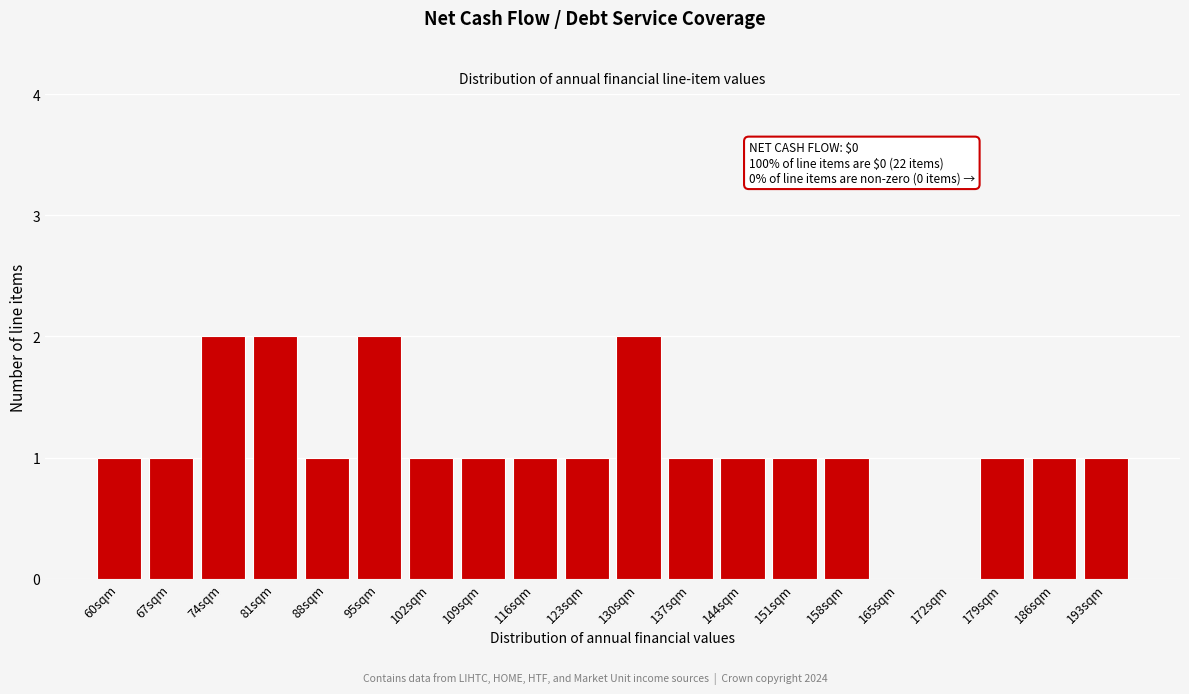

Reading right to left, what are all the values shown in this chart?

193sqm=1	186sqm=1	179sqm=1	172sqm=0	165sqm=0	158sqm=1	151sqm=1	144sqm=1	137sqm=1	130sqm=2	123sqm=1	116sqm=1	109sqm=1	102sqm=1	95sqm=2	88sqm=1	81sqm=2	74sqm=2	67sqm=1	60sqm=1